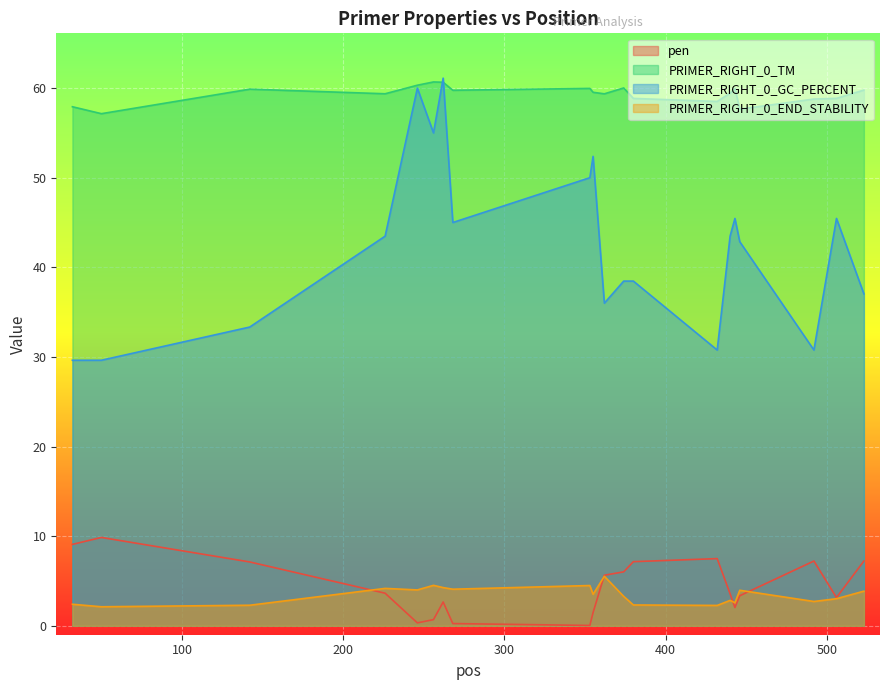

The PRIMER_RIGHT_0_END_STABILITY series shows 3.3 at 374. True or false?

True